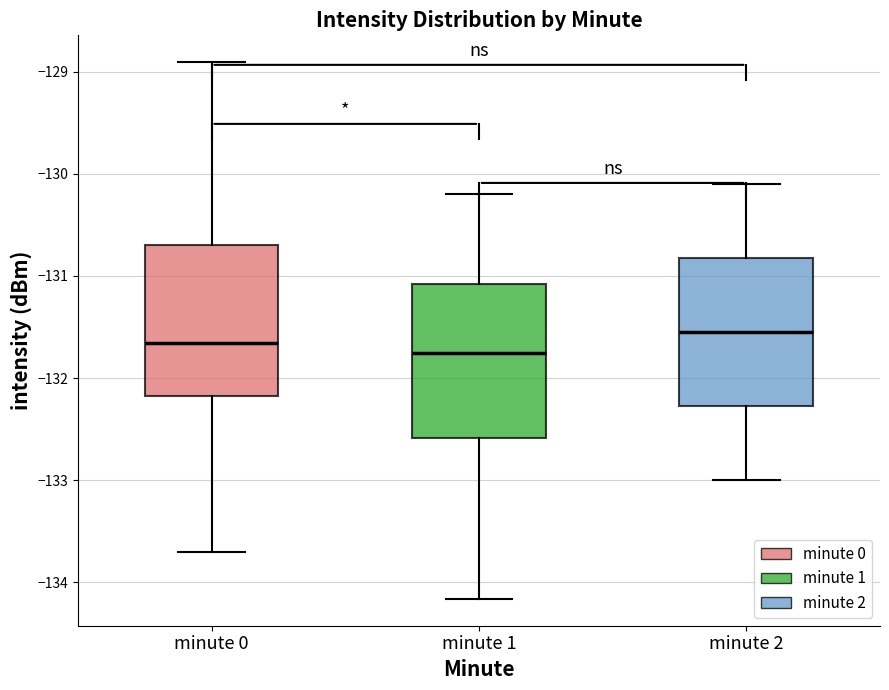

Reading left to right, read every box against the y-axis: the position of its median line, the range the box covers, and the ends of its whiskers. The values are not printed on the chart, so give them approximately, as read against the axis.

minute 0: median -131.7, box -132.2 to -130.7, whiskers -133.7 to -128.9
minute 1: median -131.7, box -132.6 to -131.1, whiskers -134.2 to -130.2
minute 2: median -131.5, box -132.3 to -130.8, whiskers -133.0 to -130.1